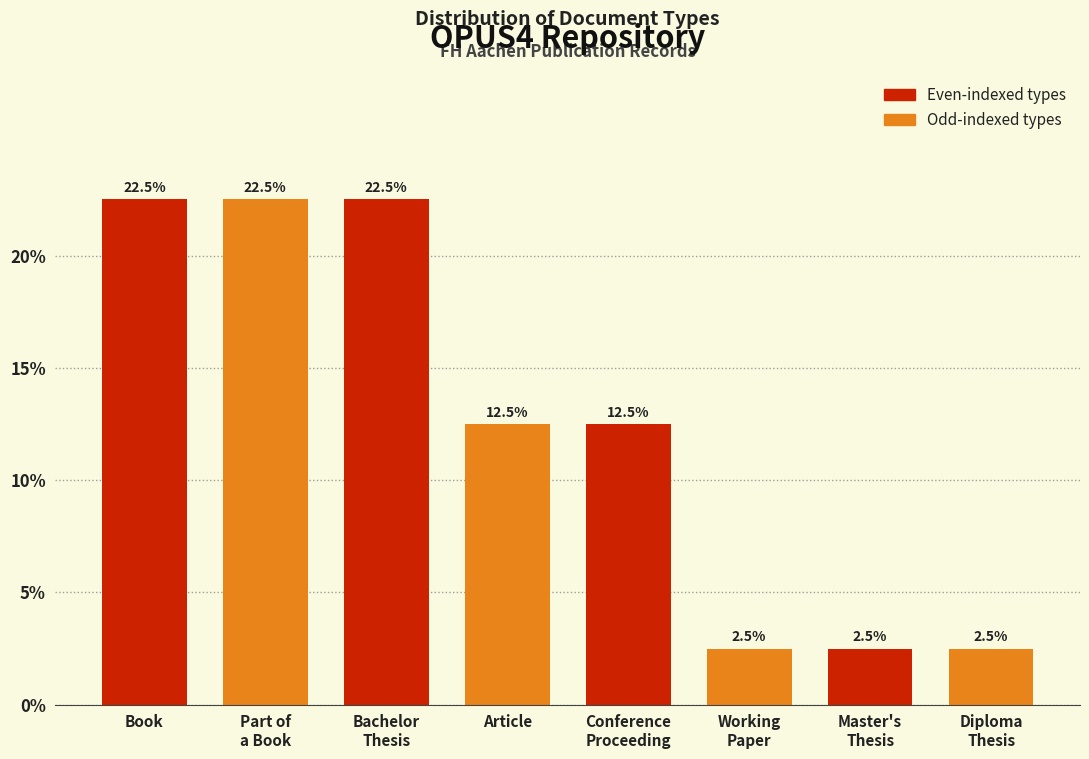

Reading right to left, extract all data points from this chart.

2.5	2.5	2.5	12.5	12.5	22.5	22.5	22.5